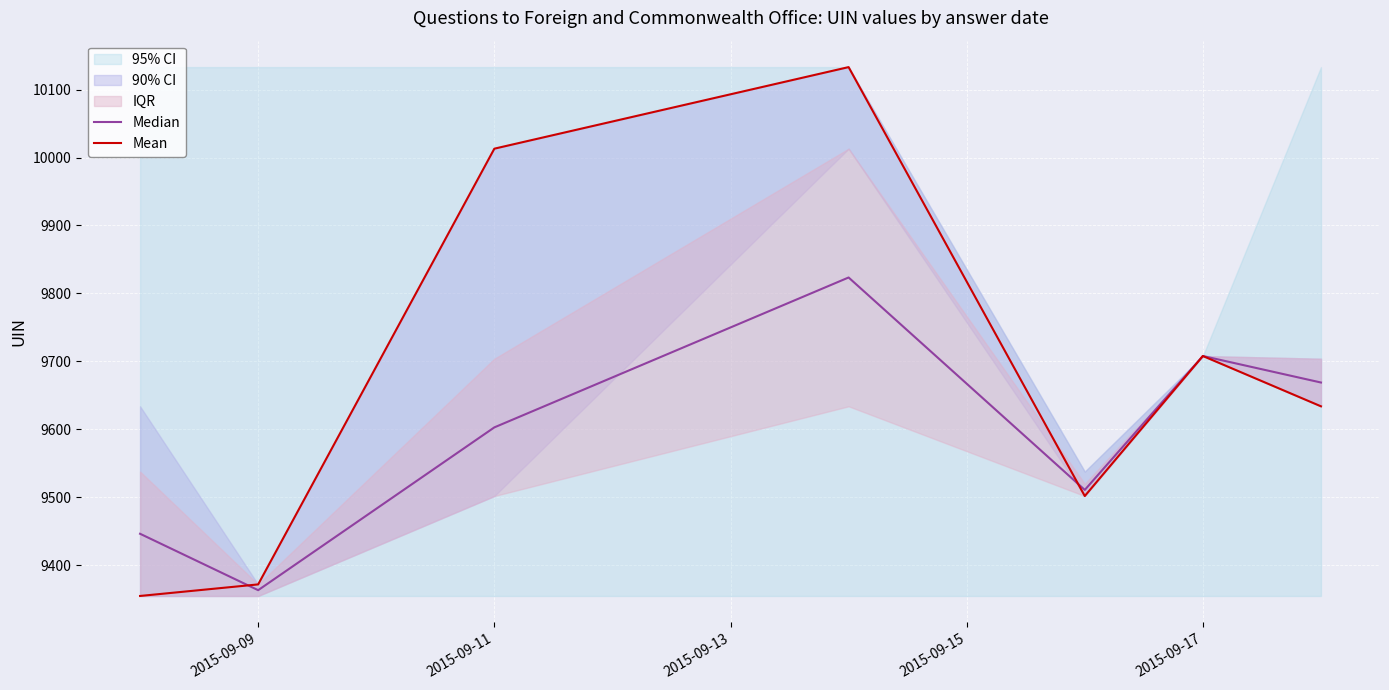

At which label is Median closest to 9593?

2015-09-11